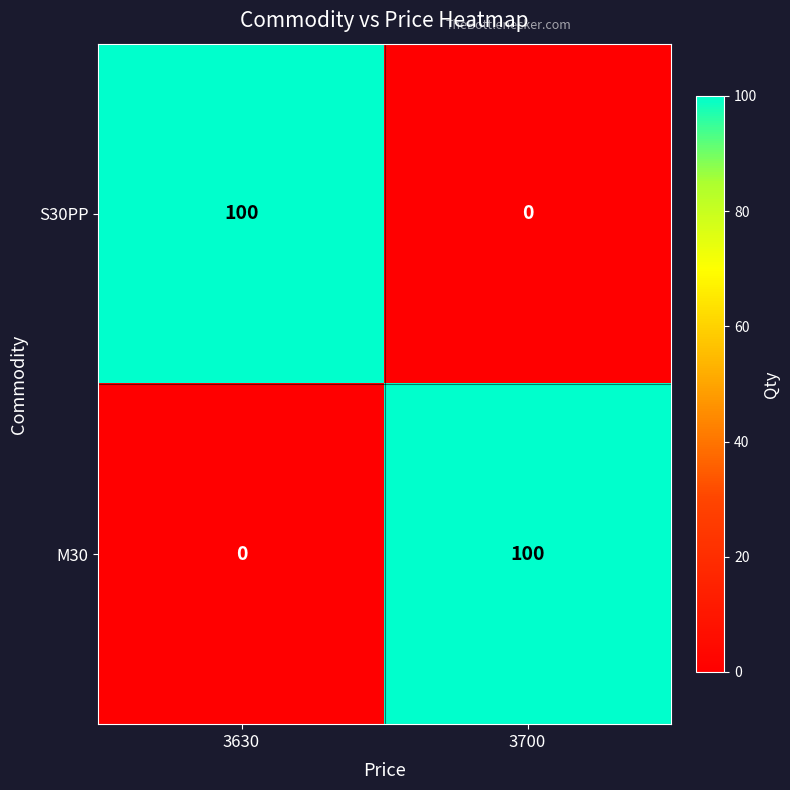

What is the difference between the M30 values at 3630 and 3700?

100